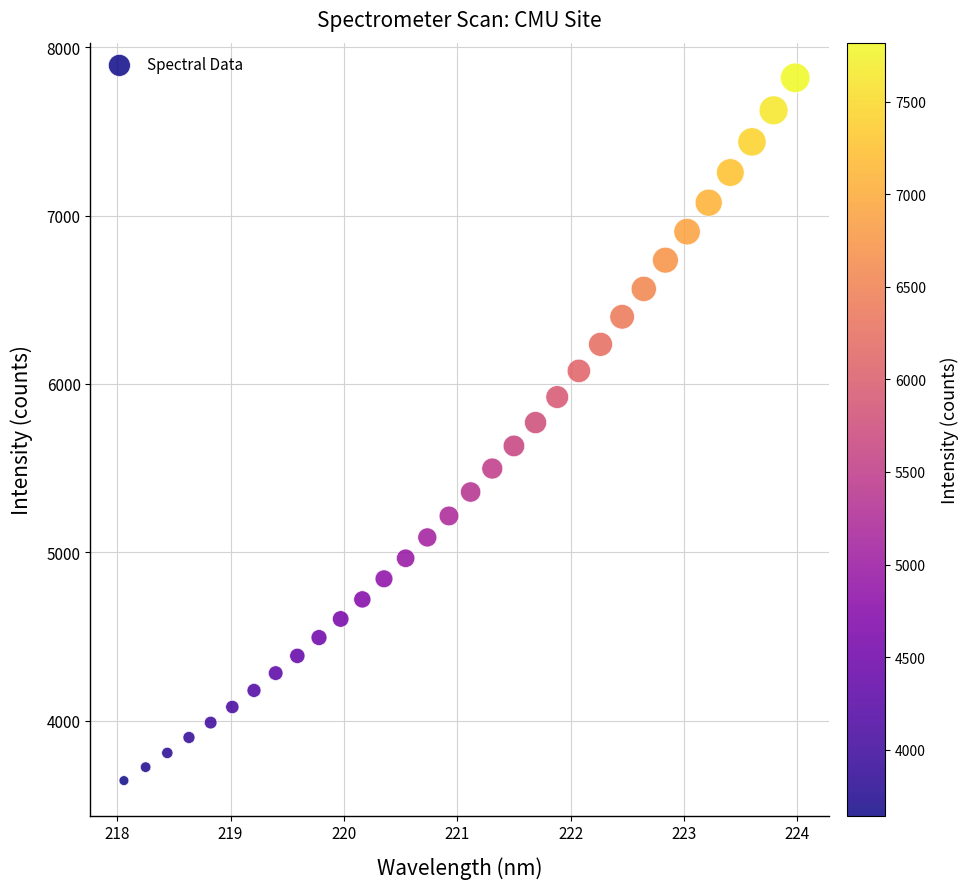

What is the range of X values (max minus min)?

5.9